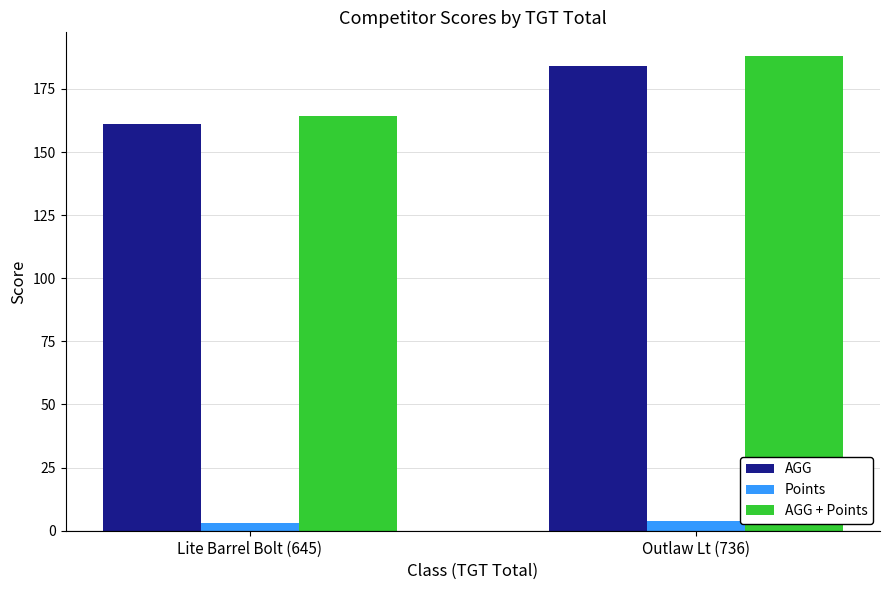

Are the bars grouped side by side (vs. stacked)?

Yes